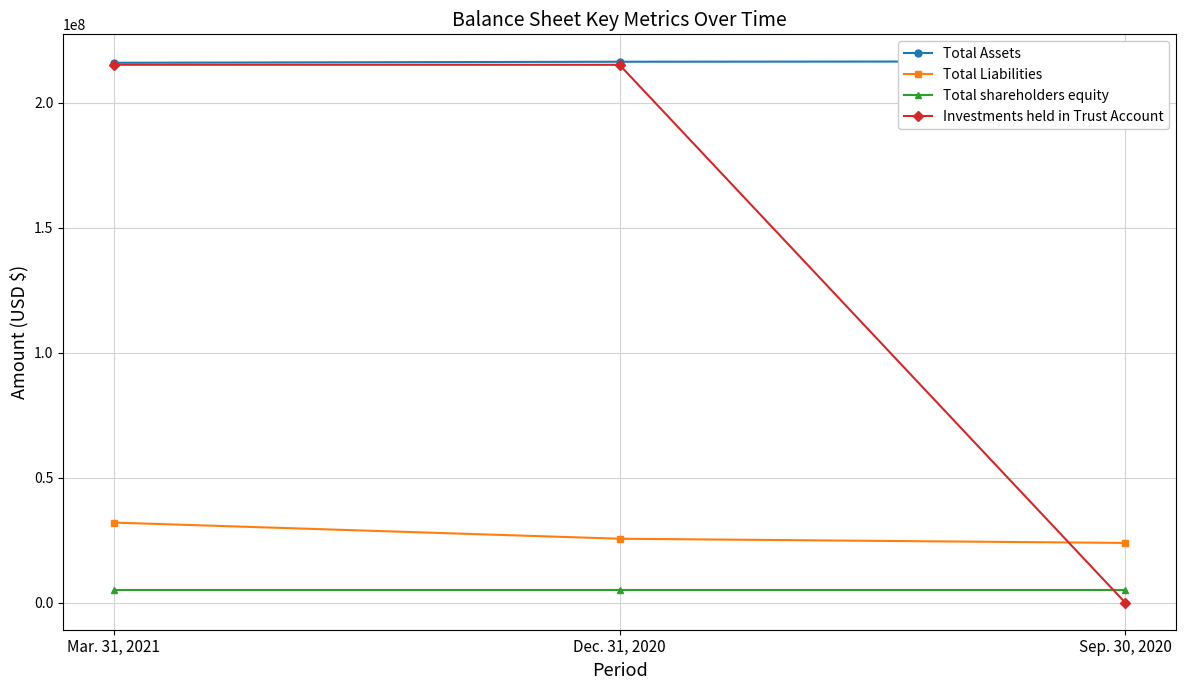

What is the difference between the maximum and minimum values in the Total shareholders equity series?

6